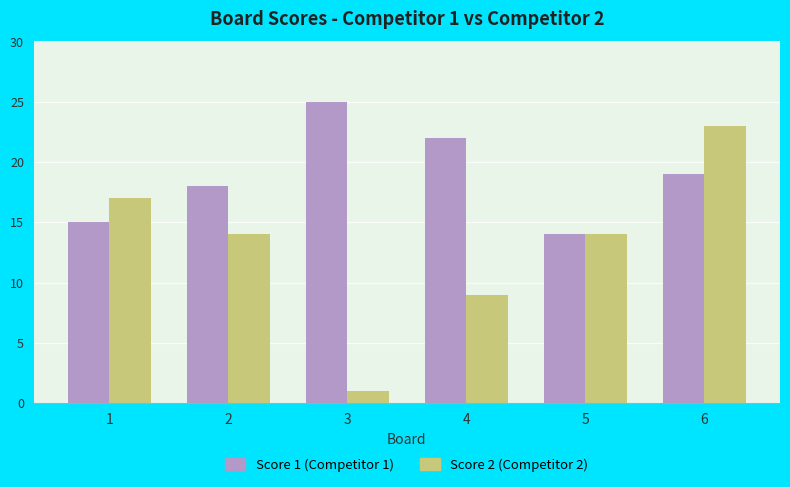

What is the smallest value displayed?

1